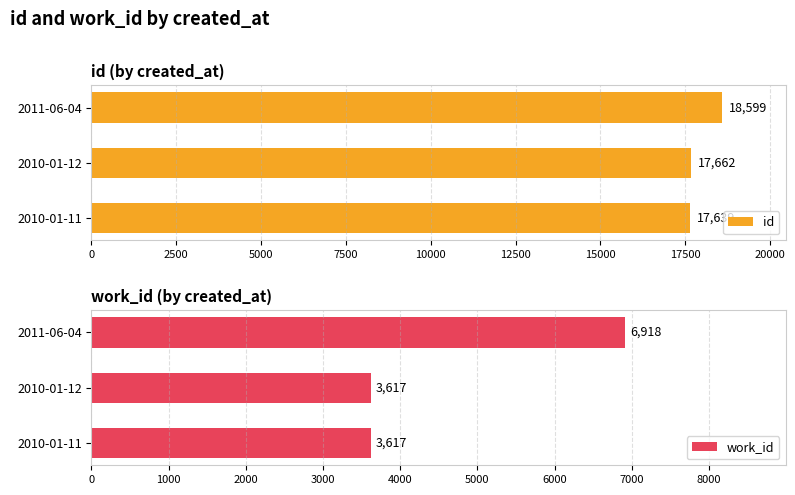

Does the chart contain any negative values?

No